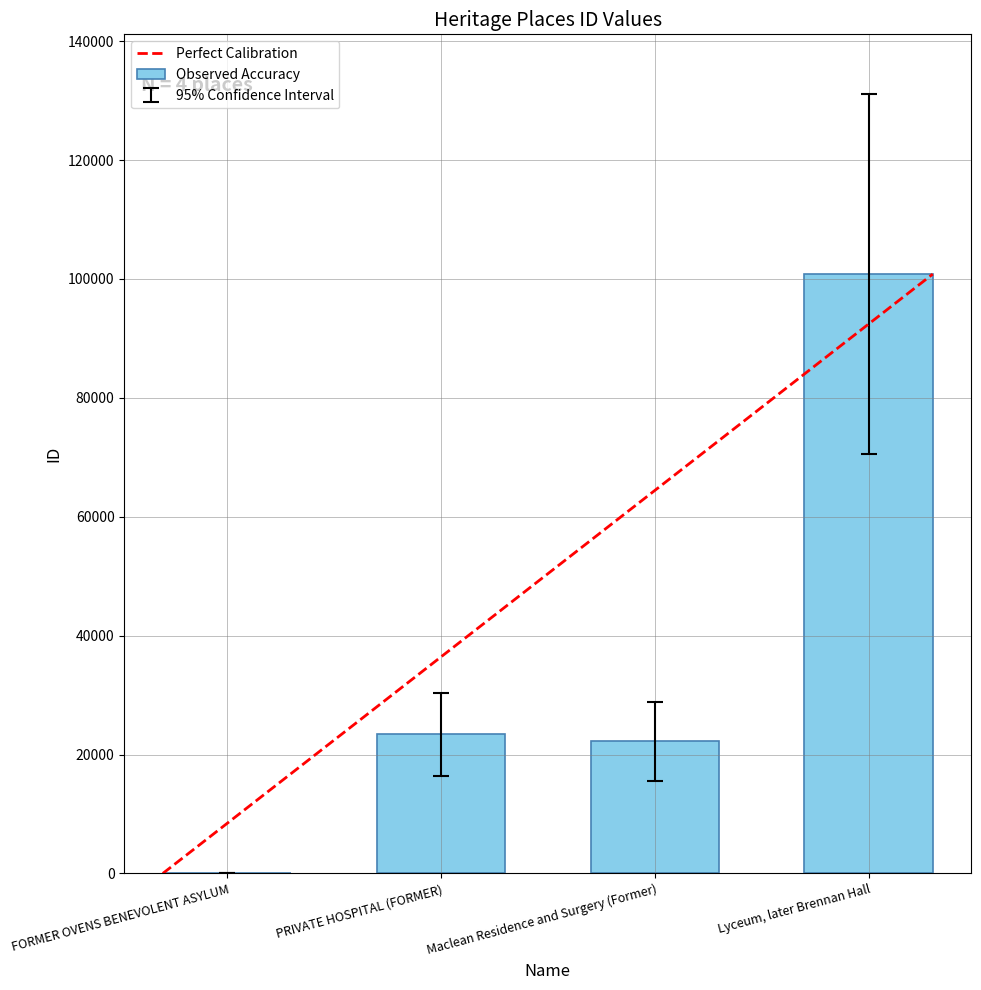

Reading left to right, extract all data points from this chart.

FORMER OVENS BENEVOLENT ASYLUM=118	PRIVATE HOSPITAL (FORMER)=23393	Maclean Residence and Surgery (Former)=22223	Lyceum, later Brennan Hall=100822